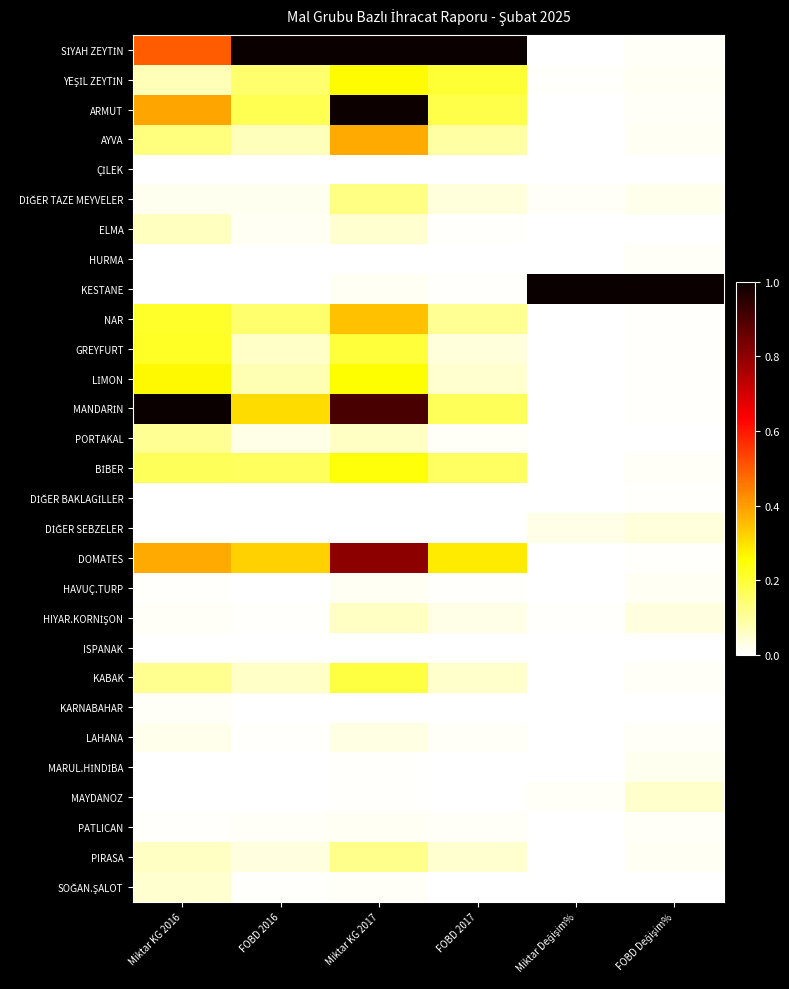

Which series has the widest spread of values?

KESTANE